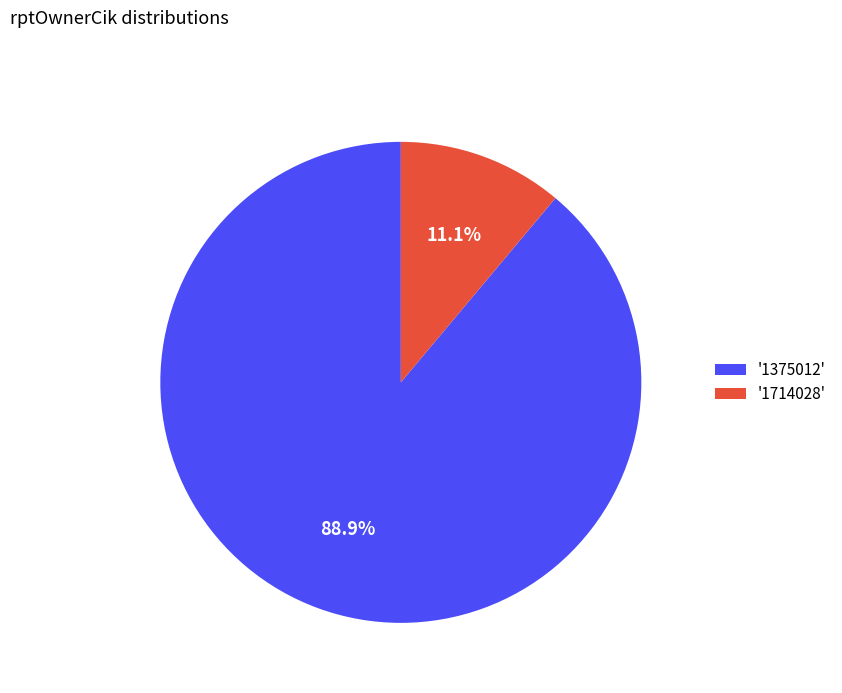

How many slices are in this pie chart?

2